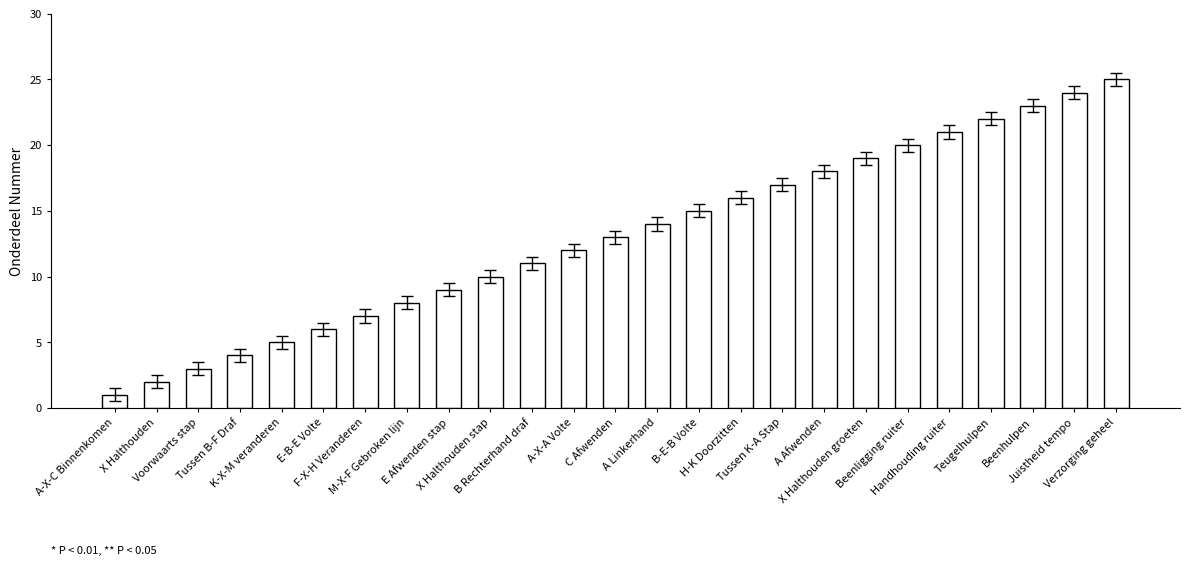

Reading left to right, extract all data points from this chart.

A-X-C Binnenkomen=1	X Halthouden=2	Voorwaarts stap=3	Tussen B-F Draf=4	K-X-M veranderen=5	E-B-E Volte=6	F-X-H Veranderen=7	M-X-F Gebroken lijn=8	E Afwenden stap=9	X Halthouden stap=10	B Rechterhand draf=11	A-X-A Volte=12	C Afwenden=13	A Linkerhand=14	B-E-B Volte=15	H-K Doorzitten=16	Tussen K-A Stap=17	A Afwenden=18	X Halthouden groeten=19	Beenligging ruiter=20	Handhouding ruiter=21	Teugelhulpen=22	Beenhulpen=23	Juistheid tempo=24	Verzorging geheel=25